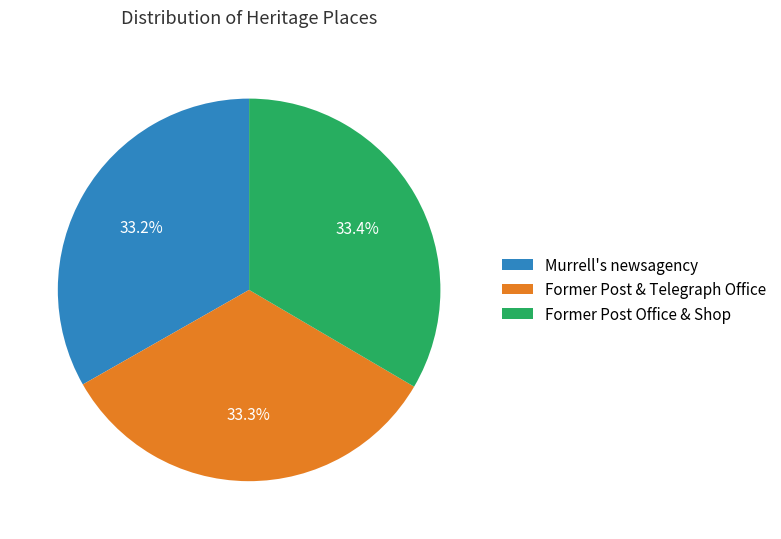

Approximately how many times larger is the value at Former Post Office & Shop compared to Former Post & Telegraph Office?

1.0